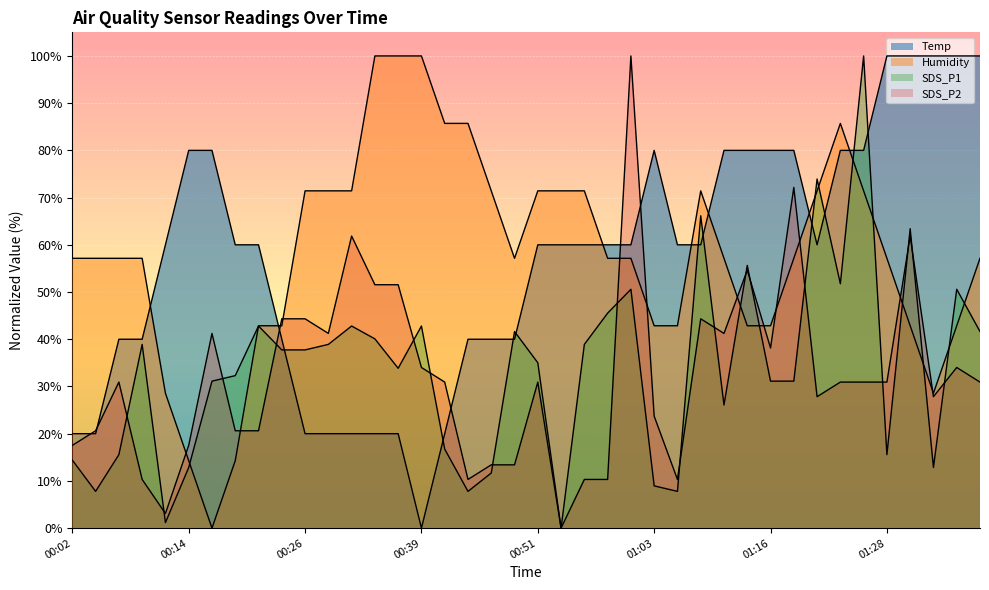

The Temp series shows 80.9 at 01:01. True or false?

False